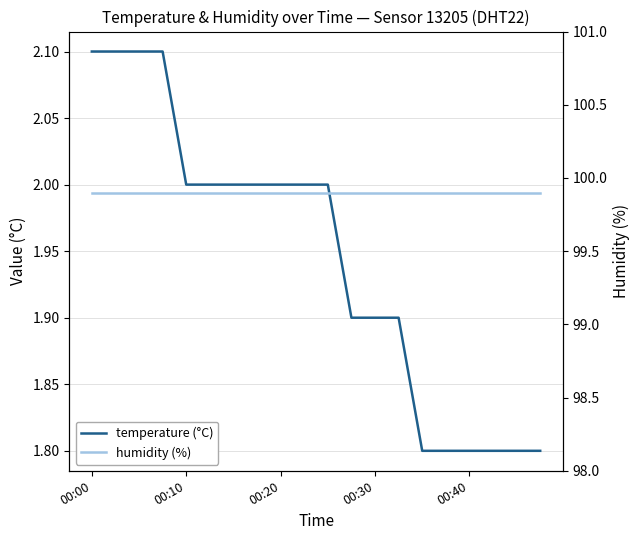

At 00:00, list the series in order from smallest to largest.

temperature (°C), humidity (%)